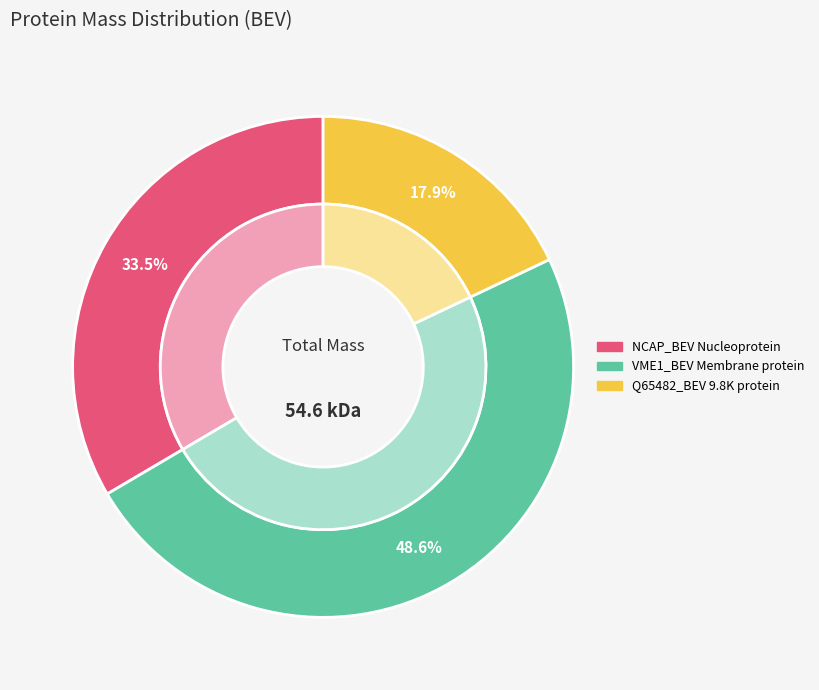

To the nearest percent, what percentage of the pie is Q65482_BEV 9.8K protein?

18%